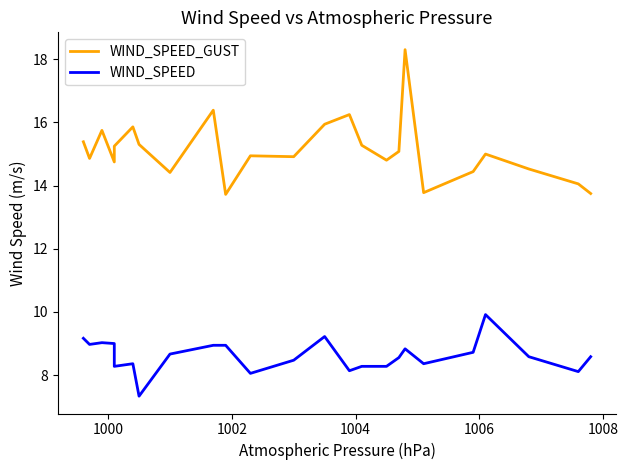

How many data points in WIND_SPEED are less than 8?

1